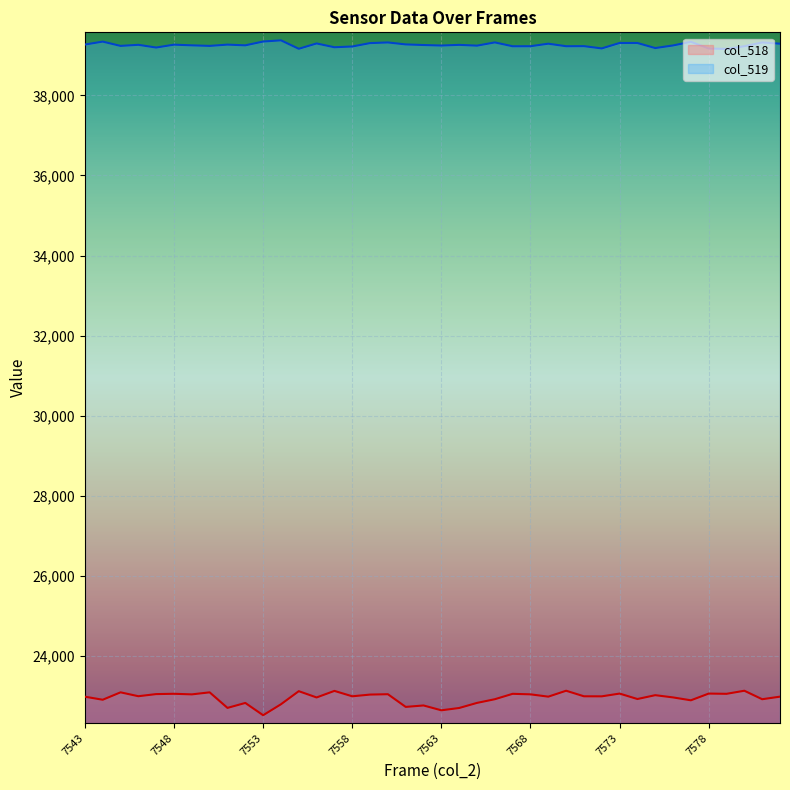

What is the difference between the maximum and second lowest values in the col_519 series?

211